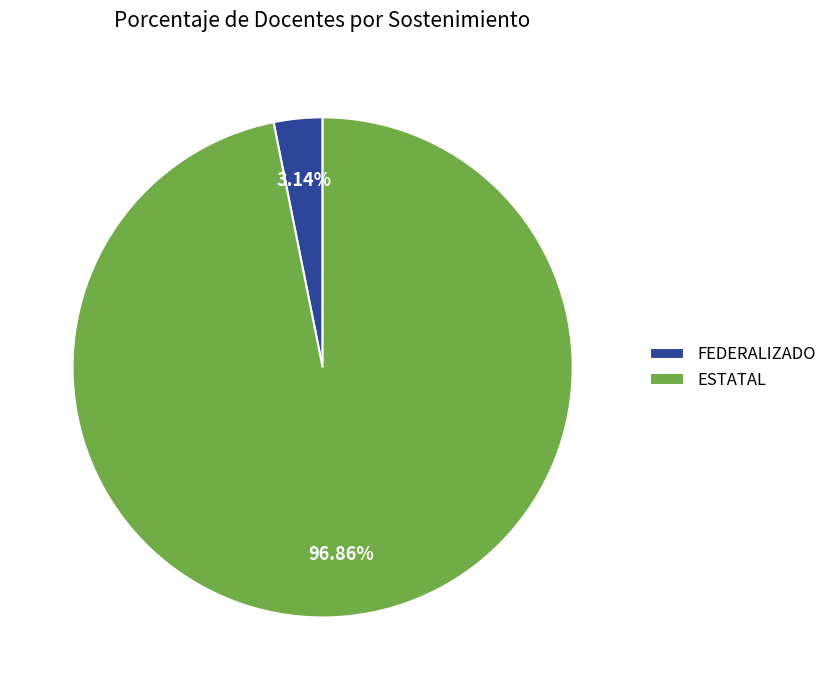

Rank the categories by value from highest to lowest.

ESTATAL, FEDERALIZADO